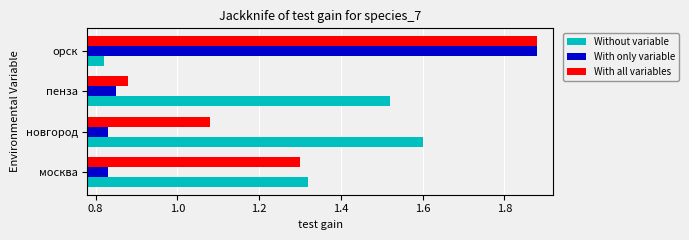

What is the sum of all With all variables values?

5.1